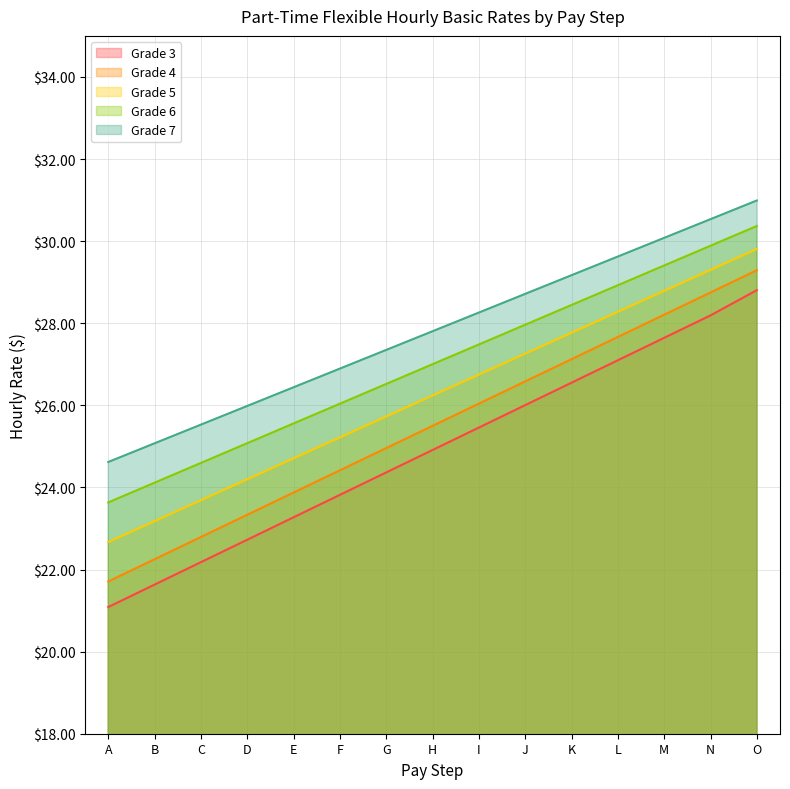

Which series has the widest spread of values?

Grade 3